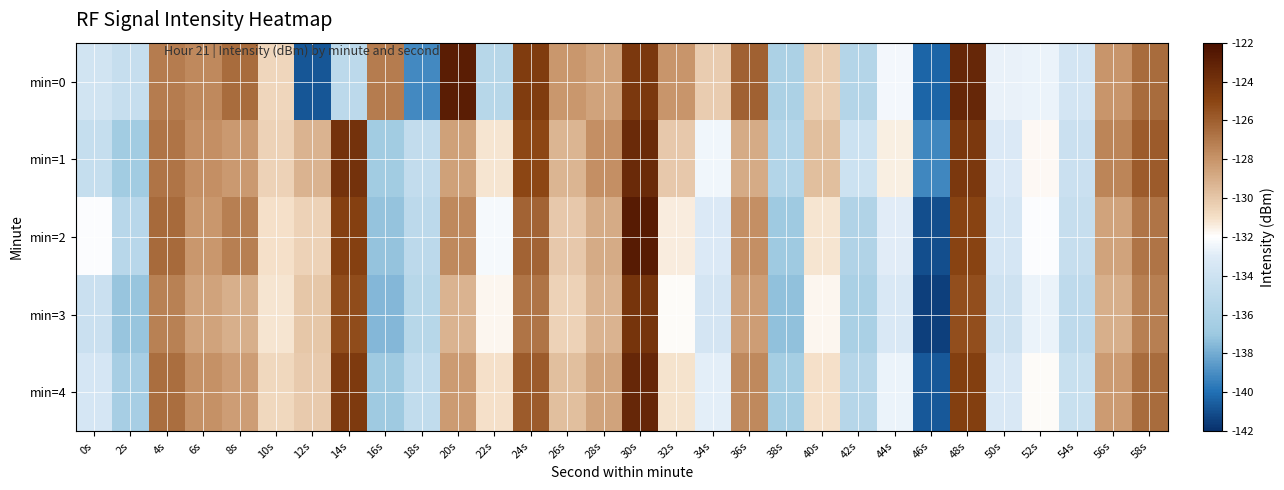

What is the difference between the highest and lowest values at 44s?

1.8